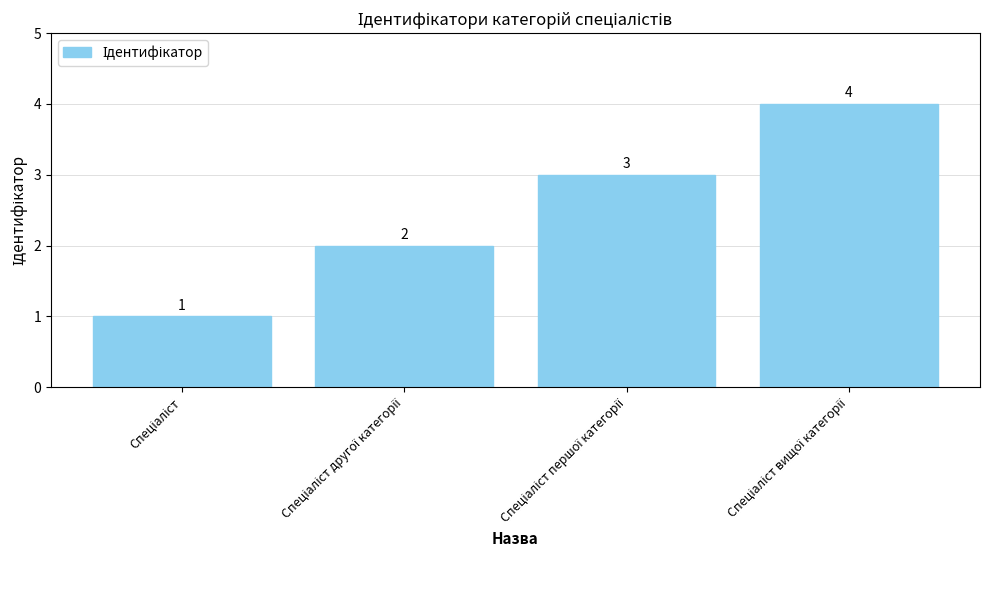

What is the value of the 2nd bar from the left?

2